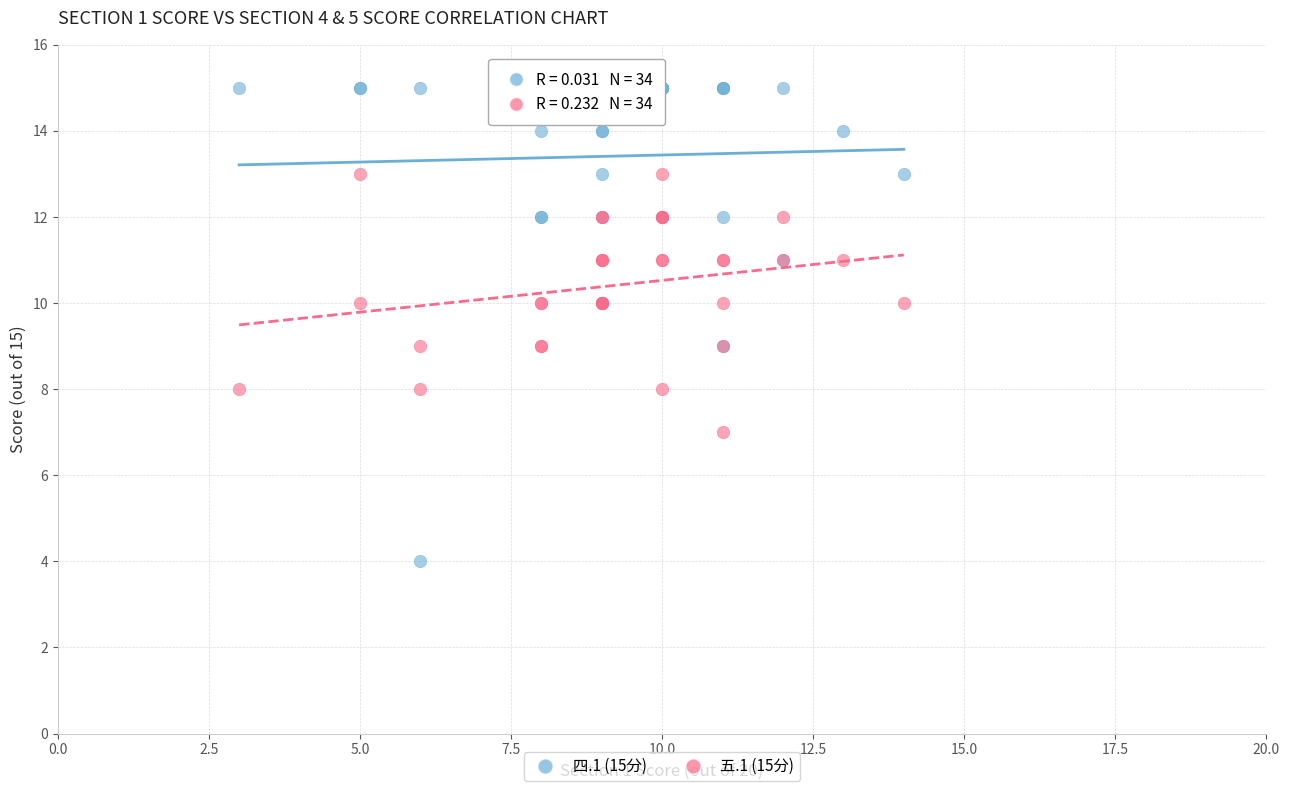

Which series contains the lowest Y value?

四.1 (15分)